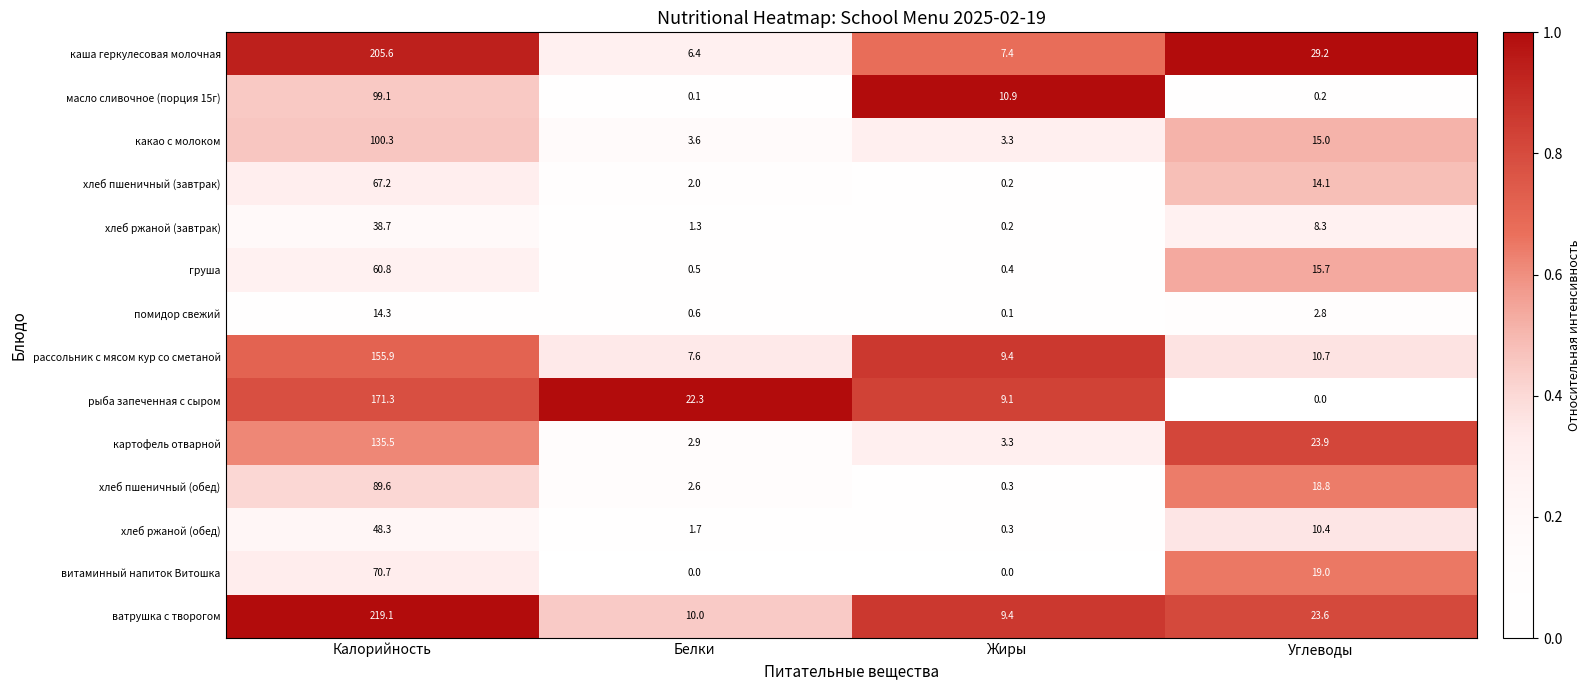

At which category does the chart reach its peak across all series?

Калорийность